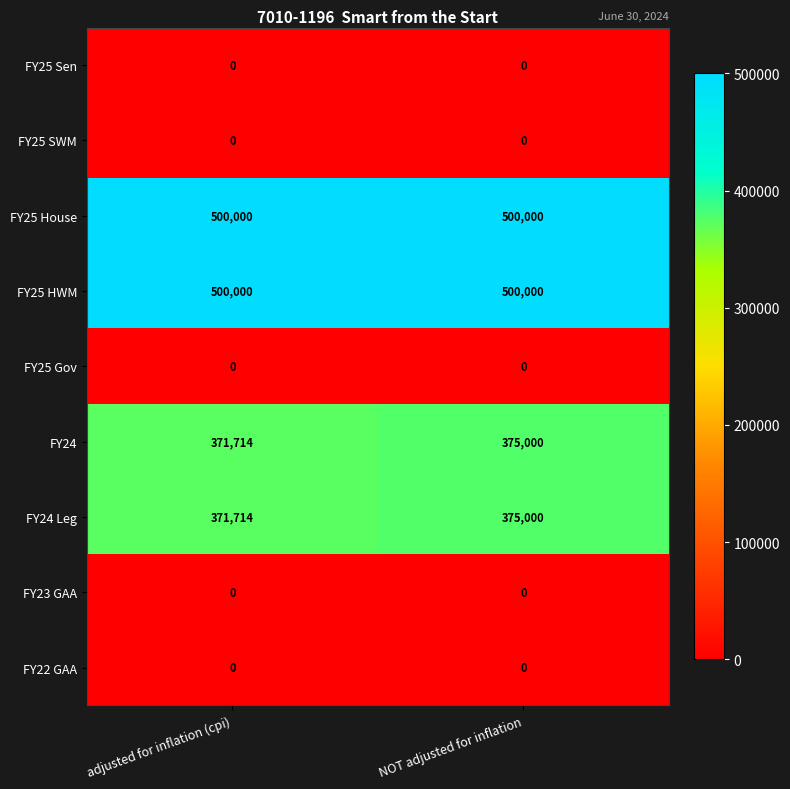

True or false: FY25 House has a value of 500000 at NOT adjusted for inflation.

True